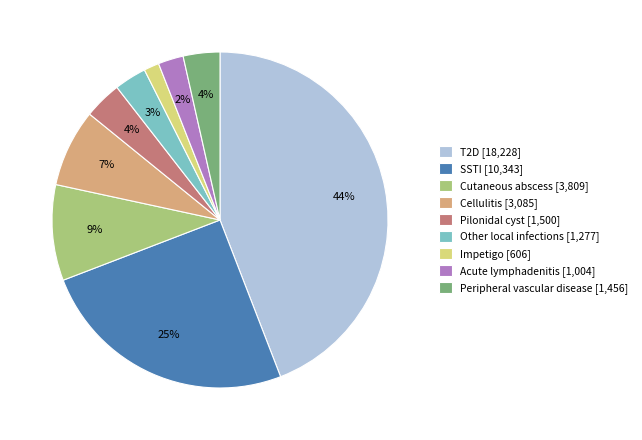

To the nearest percent, what is the difference between the Impetigo and Acute lymphadenitis slice percentages?

1%